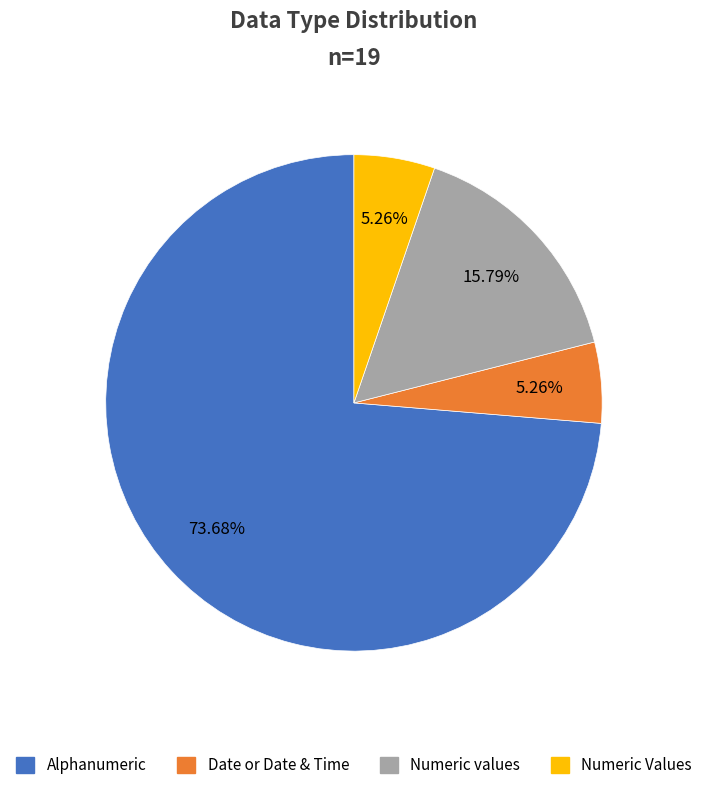

To the nearest percent, what is the difference between the largest and smallest slice percentages?

68%